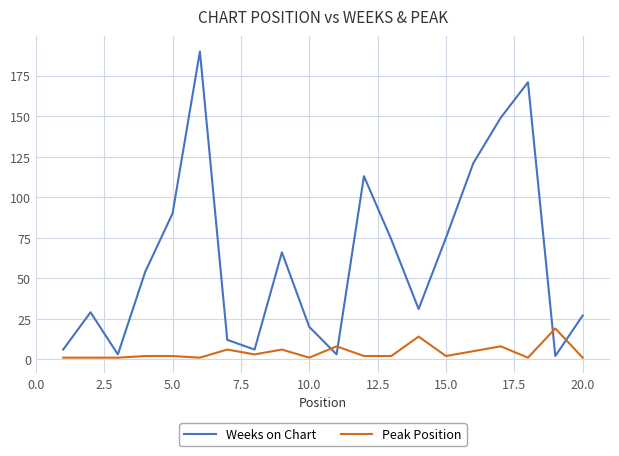

Which series has the largest total across all categories?

Weeks on Chart